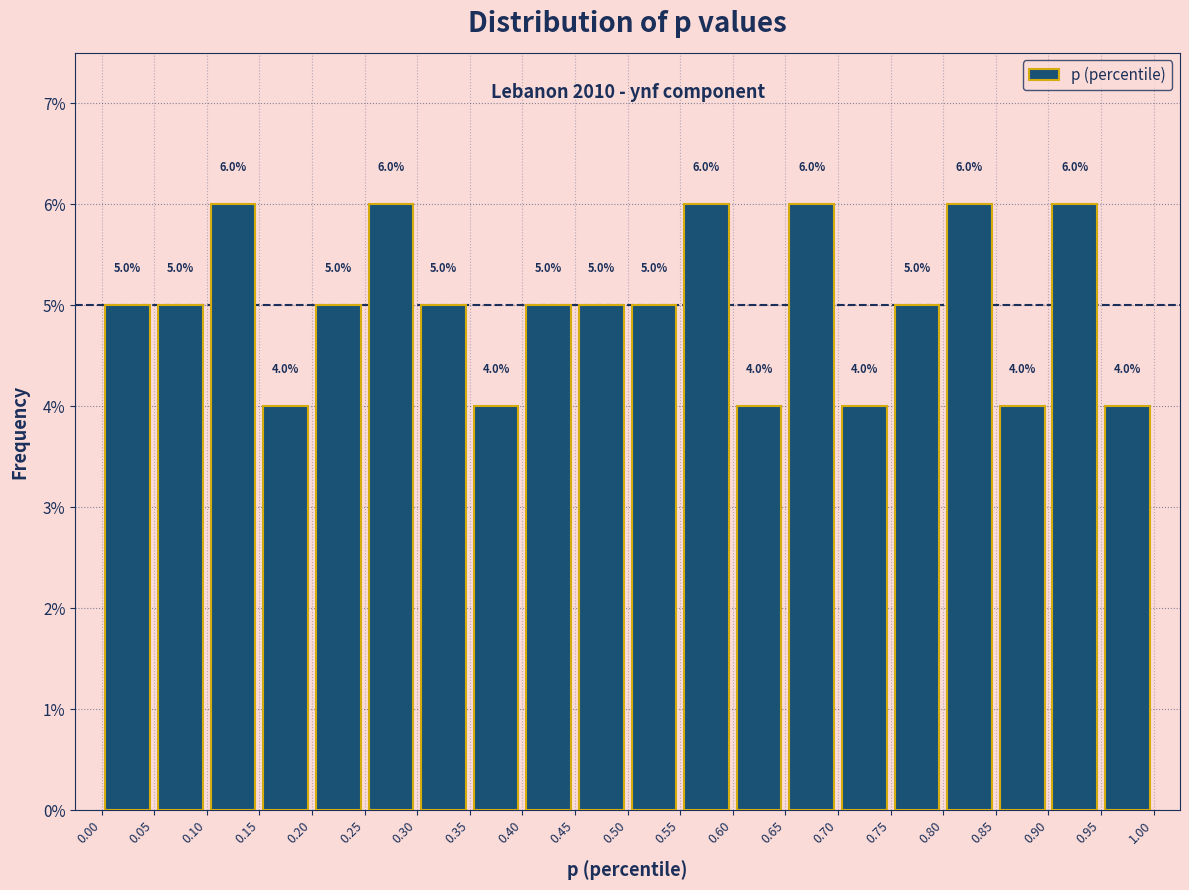

Reading left to right, transcribe this chart: for each bar, give the range it covers on the x-axis and its height.

0.00 to 0.05: 5.0
0.05 to 0.10: 5.0
0.10 to 0.15: 6.0
0.15 to 0.20: 4.0
0.20 to 0.25: 5.0
0.25 to 0.30: 6.0
0.30 to 0.35: 5.0
0.35 to 0.40: 4.0
0.40 to 0.45: 5.0
0.45 to 0.50: 5.0
0.50 to 0.55: 5.0
0.55 to 0.60: 6.0
0.60 to 0.65: 4.0
0.65 to 0.70: 6.0
0.70 to 0.75: 4.0
0.75 to 0.80: 5.0
0.80 to 0.85: 6.0
0.85 to 0.90: 4.0
0.90 to 0.95: 6.0
0.95 to 1.00: 4.0